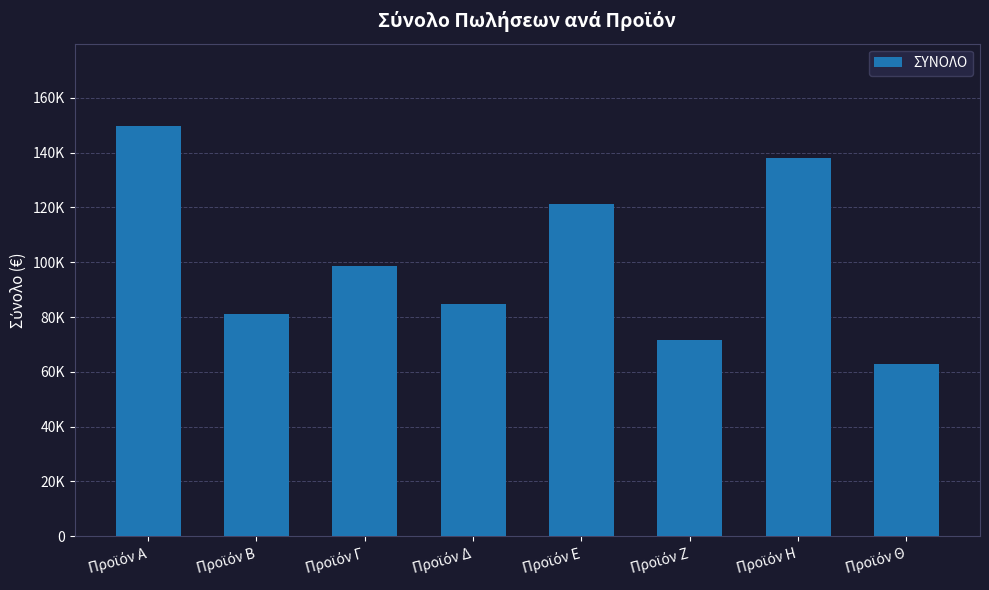

What is the value of the 3rd bar from the left?

98800